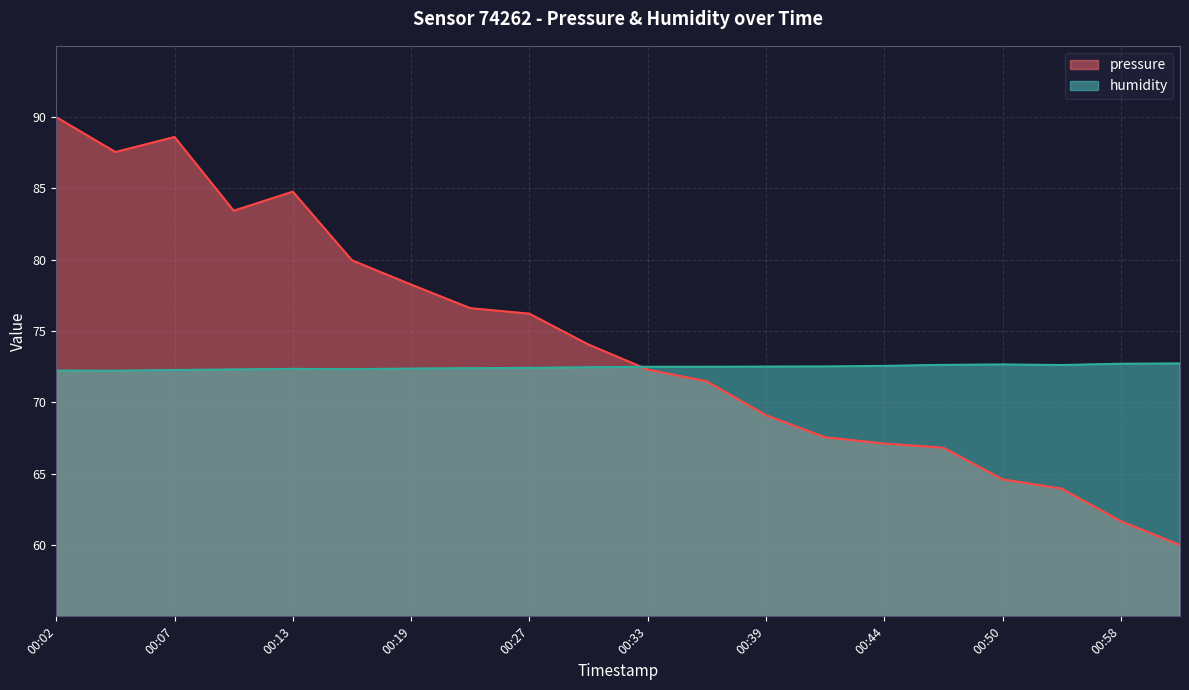

How many interior local valleys does the pressure series have?

2